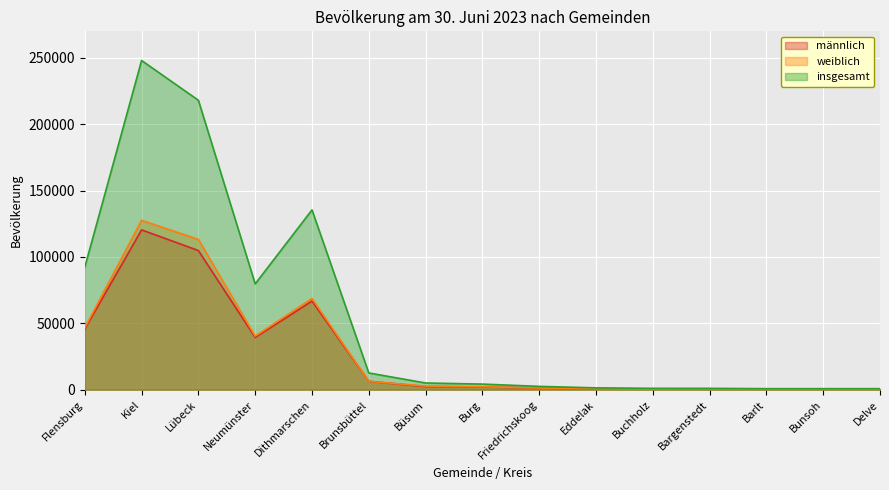

What is the spread (max minus min) of values at Barlt?

379